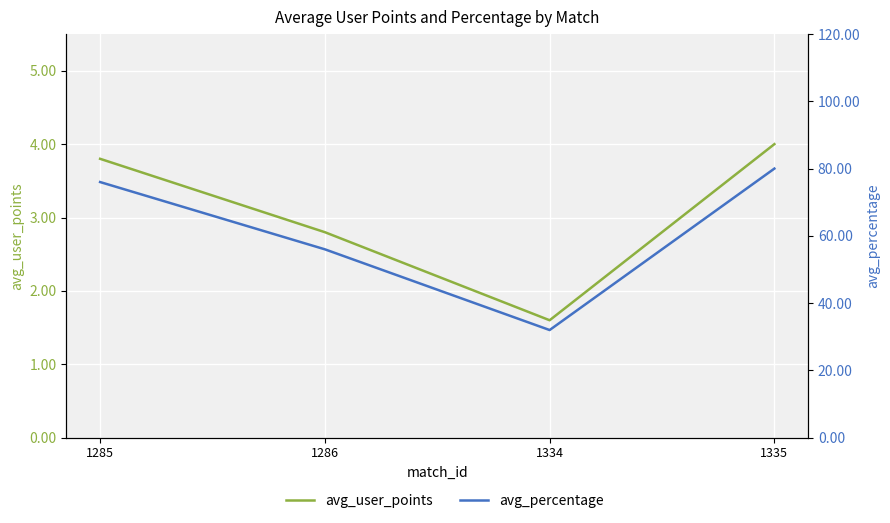

What is the sum of the avg_percentage values at 1286 and 1334?

88.0